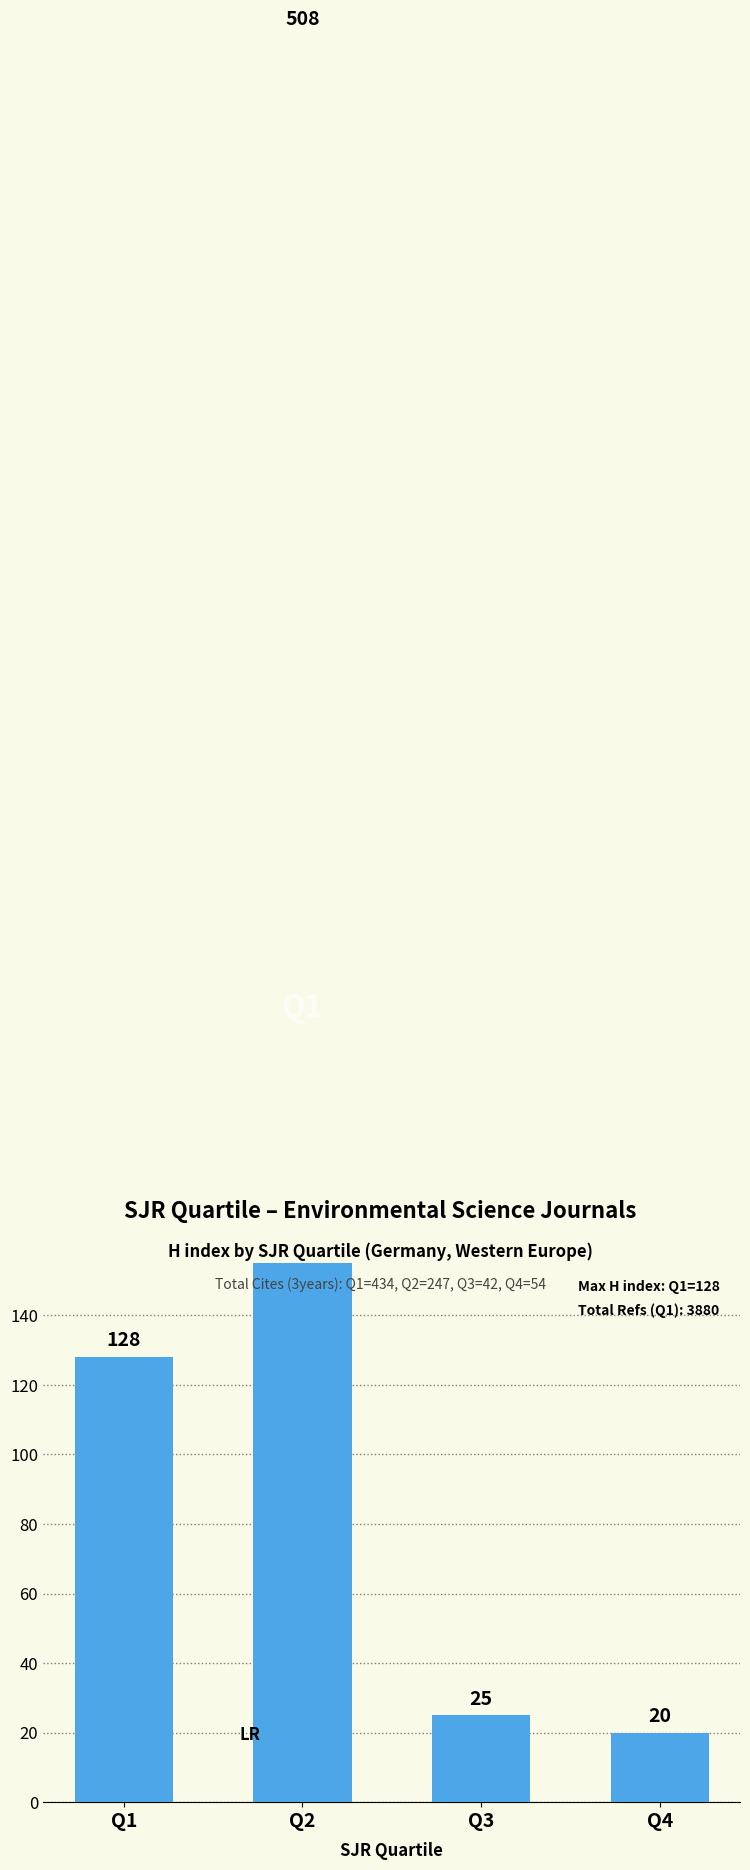

What is the minimum value shown in the chart?

20